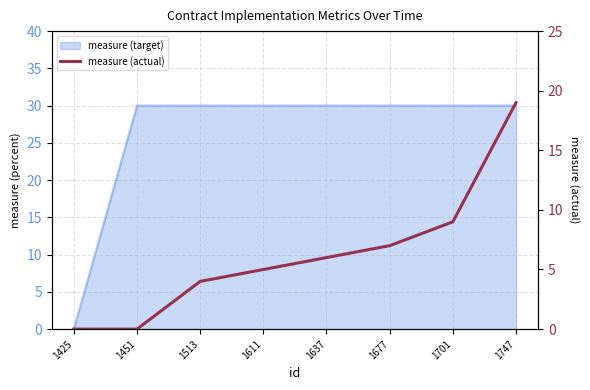

The value at 1701 is 9. True or false?

True